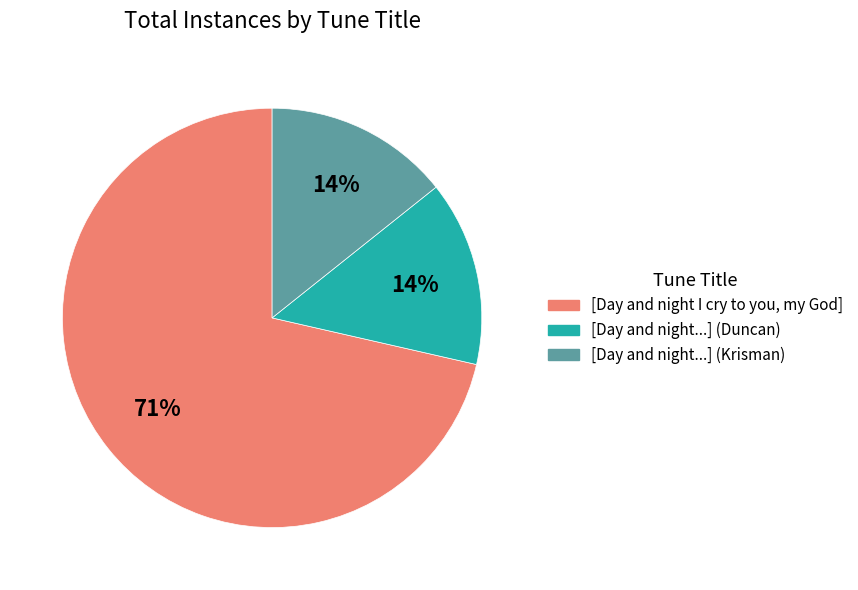

To the nearest percent, what is the average slice percentage?

33%